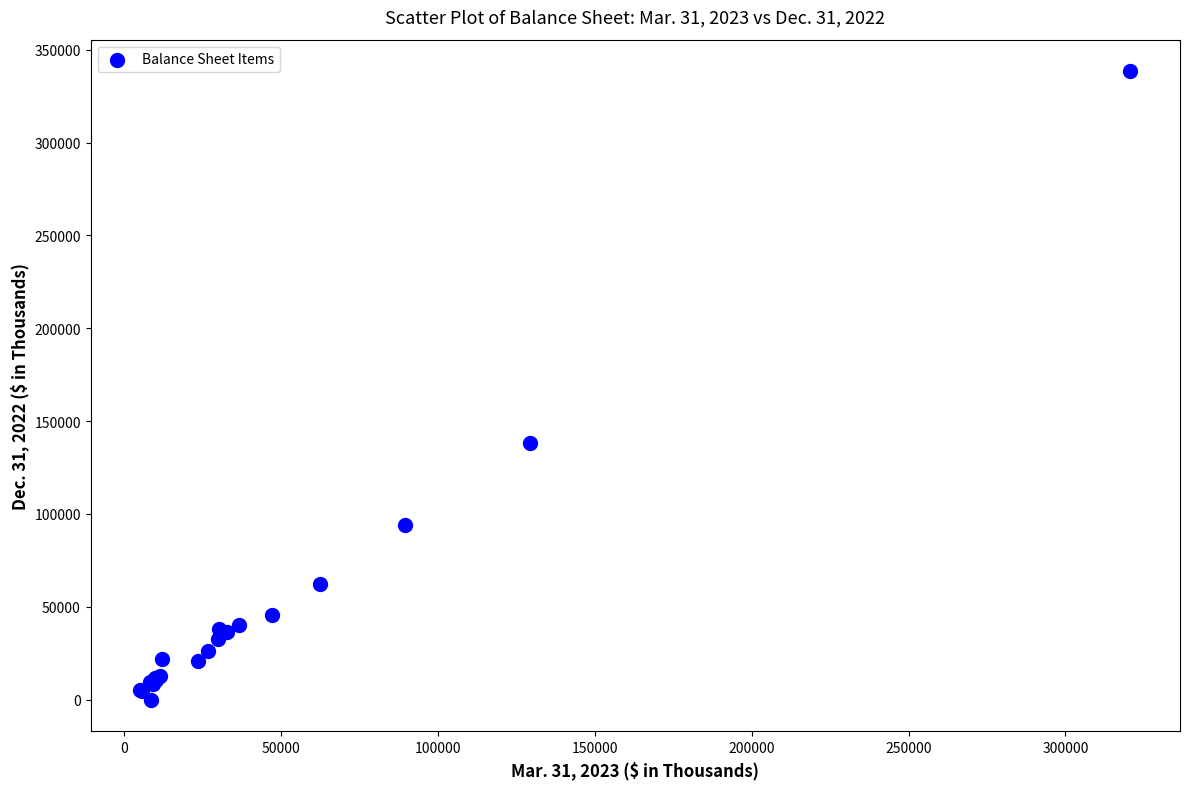

What Y value in the scatter plot is closest to 169271?

138249